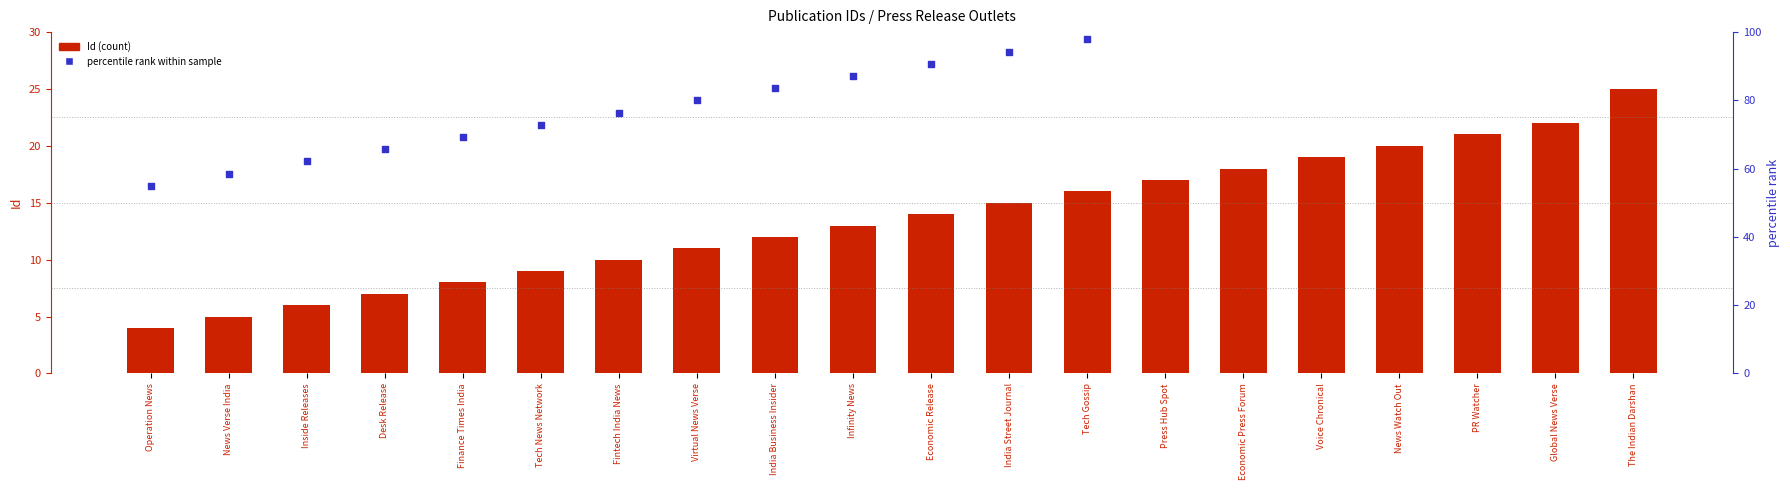

Is the value of percentile rank within sample at India Street Journal greater than the value of Id (count) at Tech News Network?

Yes